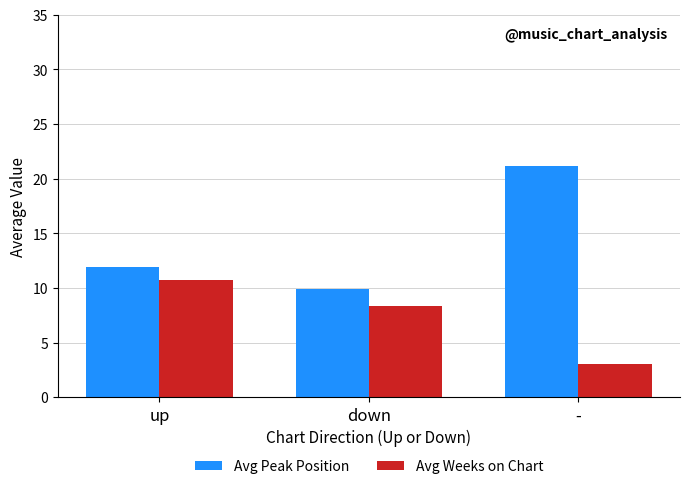

At which label does Avg Peak Position first exceed 11?

up